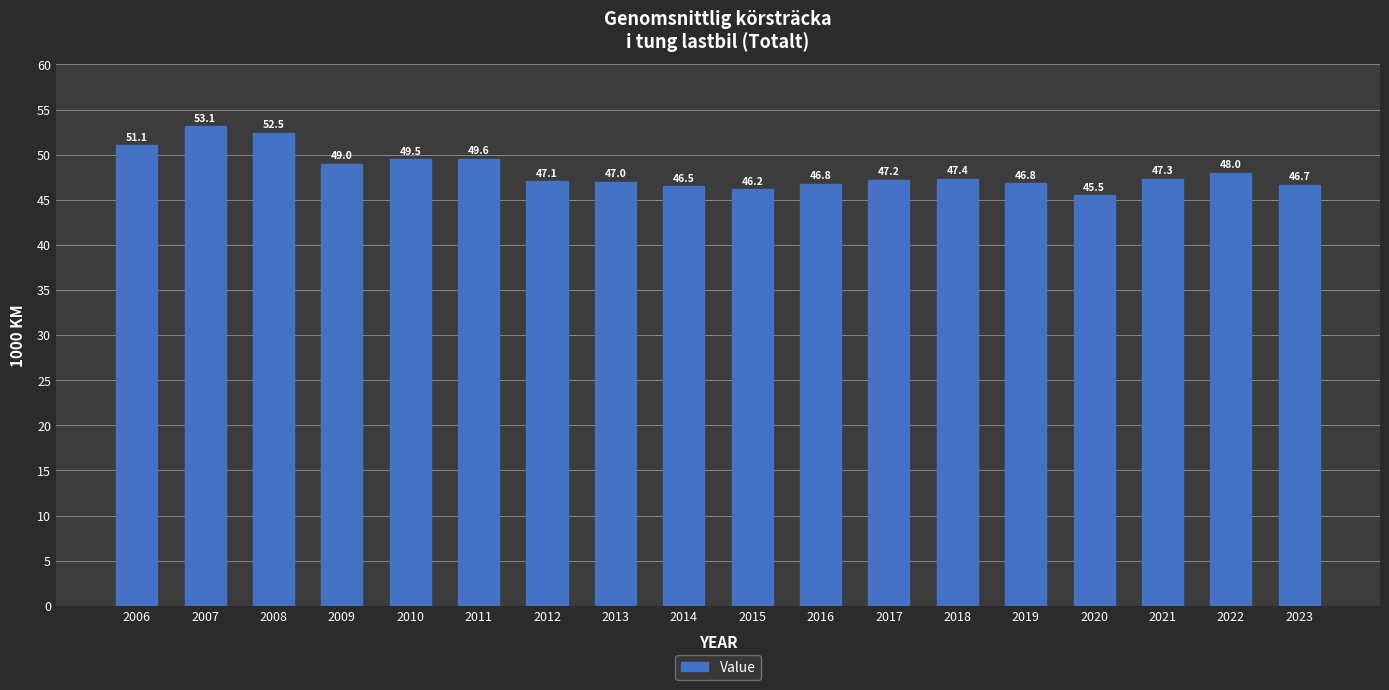

The chart shows a value of 89.7 at 2006. True or false?

False